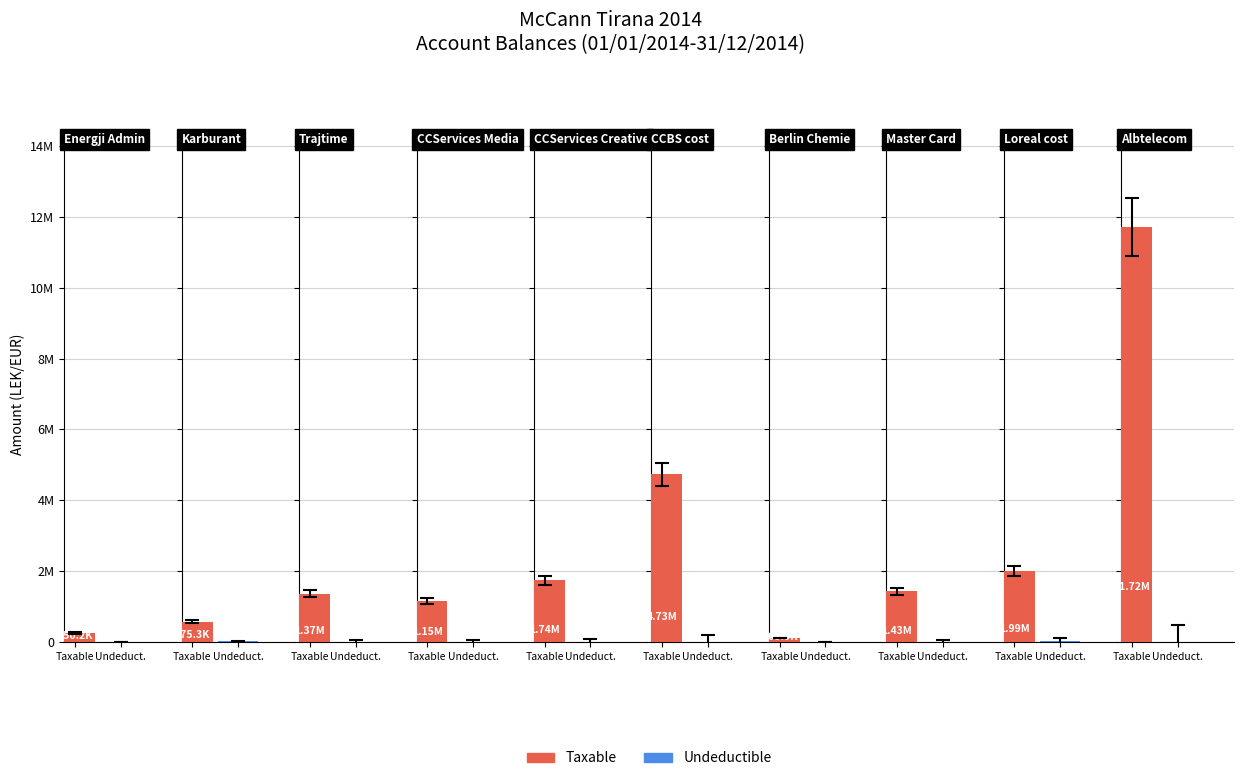

Between 4 and 9, which is larger?

9